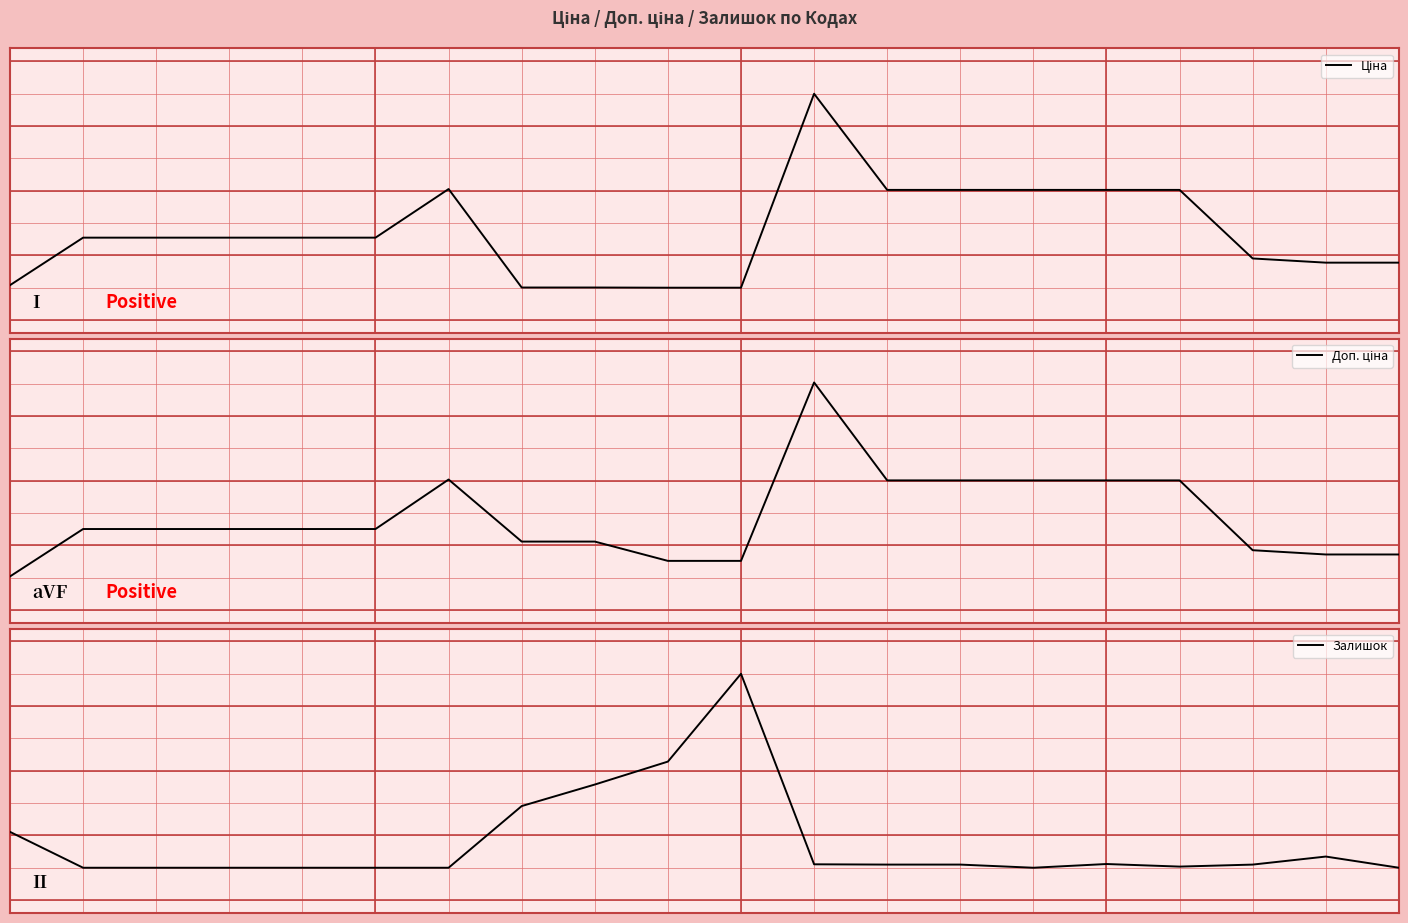

What is the difference between the second highest and second lowest values in the Залишок series?

1.6